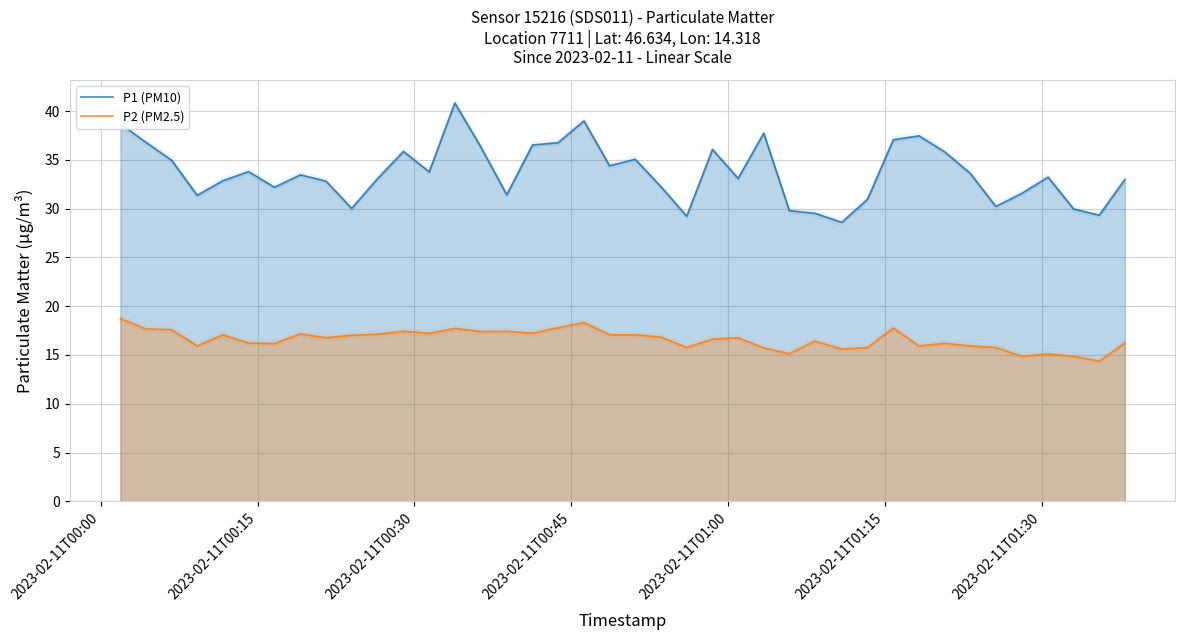

What is the greatest value displayed?

40.8